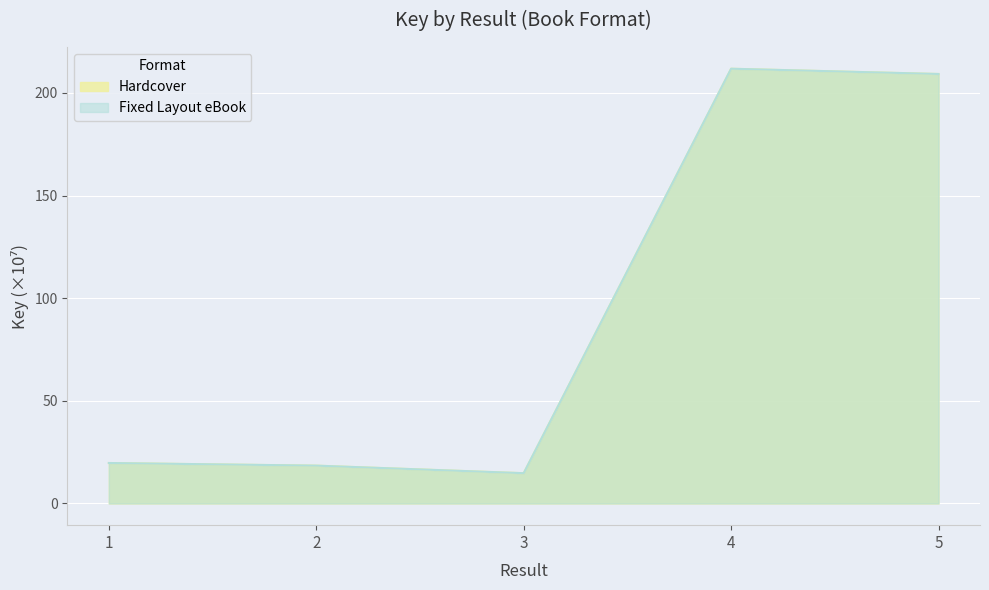

Reading left to right, what are all the values shown in this chart?

Hardcover: 1=19.7	2=18.4	3=14.7	4=211.8	5=209.2
Fixed Layout eBook: 1=19.7	2=18.4	3=14.7	4=211.8	5=209.2